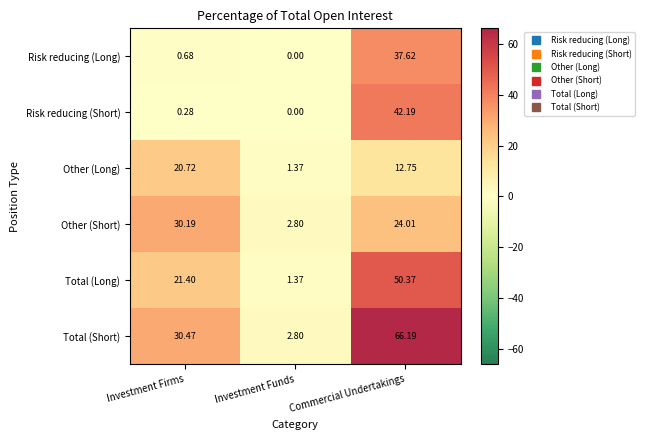

Where is Total (Long) nearest to the value 25?

Investment Firms